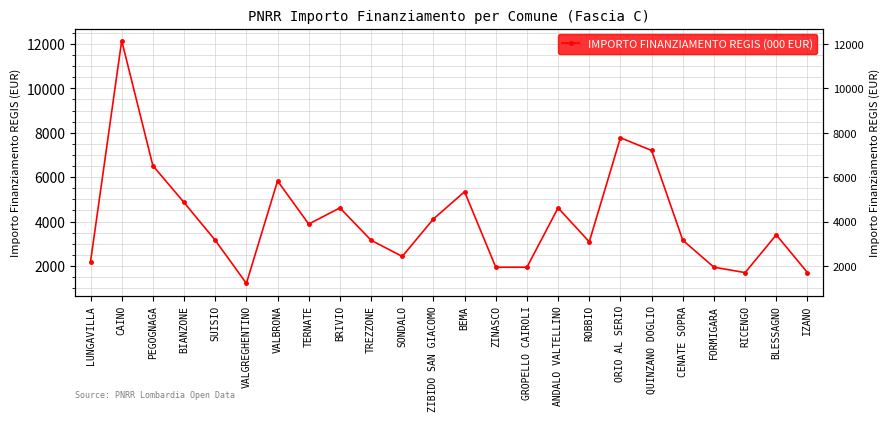

What is the value of the 13th point from the left?

5346